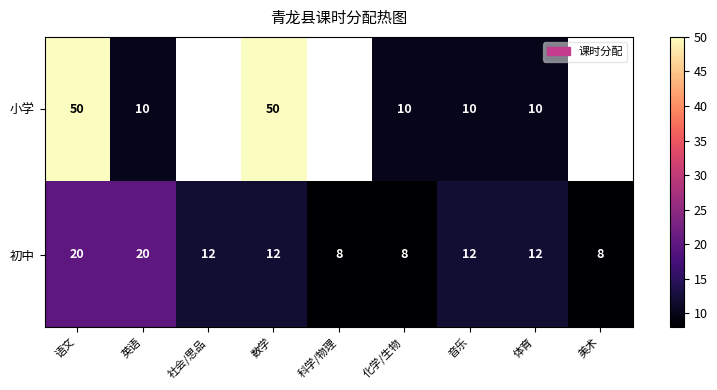

At how many categories does at least one series exceed 26?

2